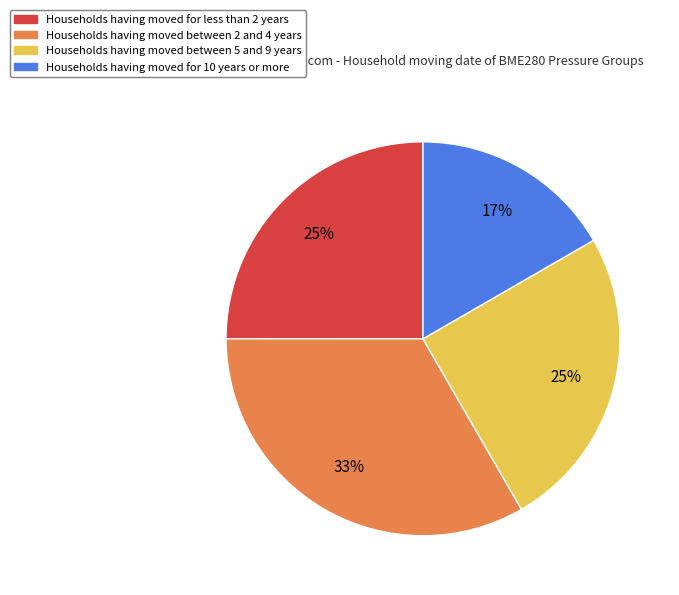

Do Households having moved for 10 years or more and Households having moved between 5 and 9 years together represent more than half of the pie?

No